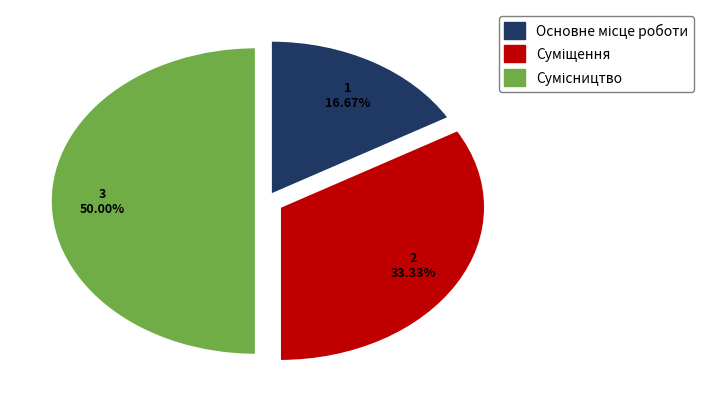

Approximately how many times larger is the value at Основне місце роботи compared to Суміщення?

0.5